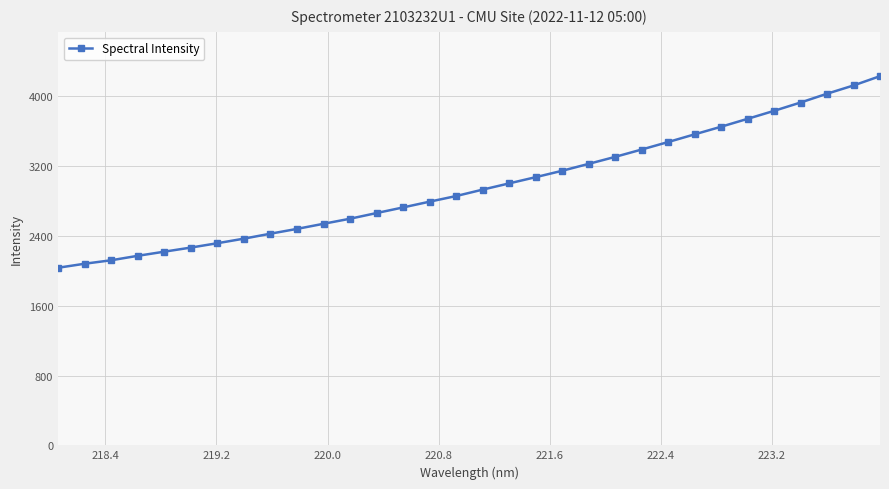

What is the smallest value displayed?

2035.4